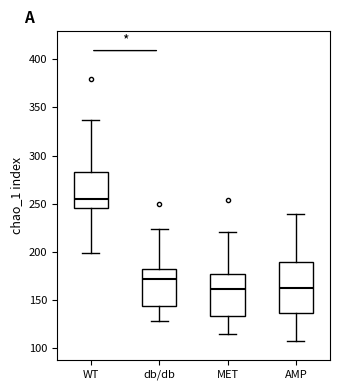

Reading left to right, read every box against the y-axis: the position of its median line, the range the box covers, and the ends of its whiskers. The values are not printed on the chart, so give them approximately, as read against the axis.

WT: median 255, box 245 to 285, whiskers 200 to 335
db/db: median 170, box 145 to 180, whiskers 130 to 225
MET: median 160, box 135 to 175, whiskers 115 to 220
AMP: median 165, box 135 to 190, whiskers 110 to 240